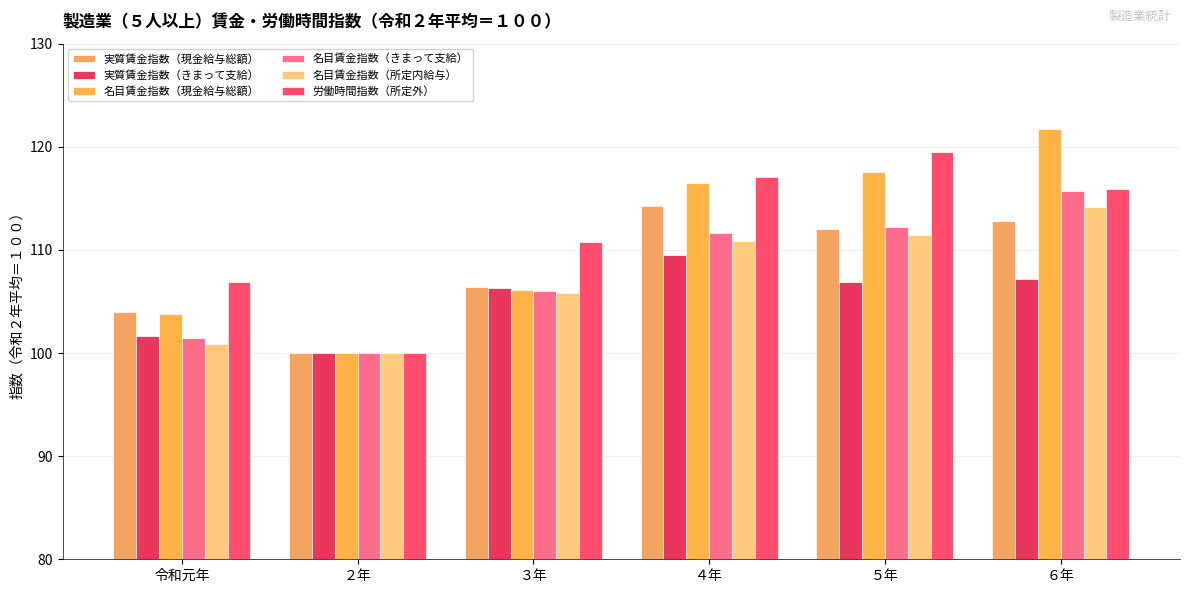

What is the maximum value shown in the chart?

121.7